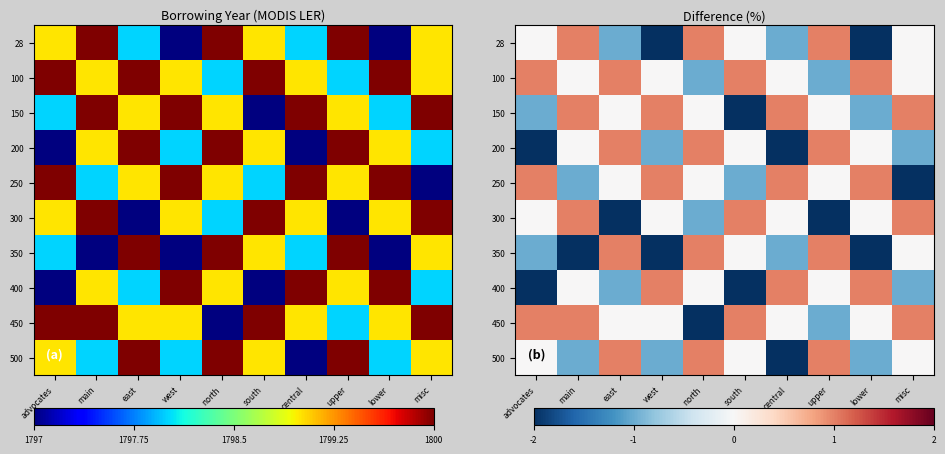

How many data points does each series have?

10